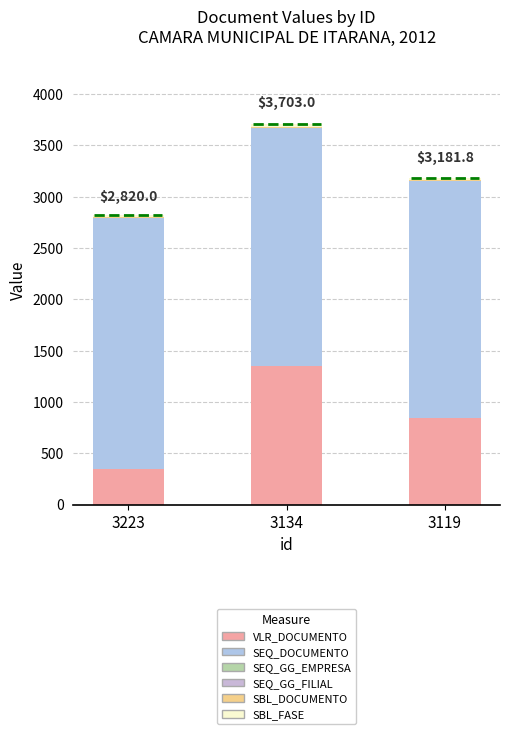

Which series has the largest range (max minus min)?

VLR_DOCUMENTO